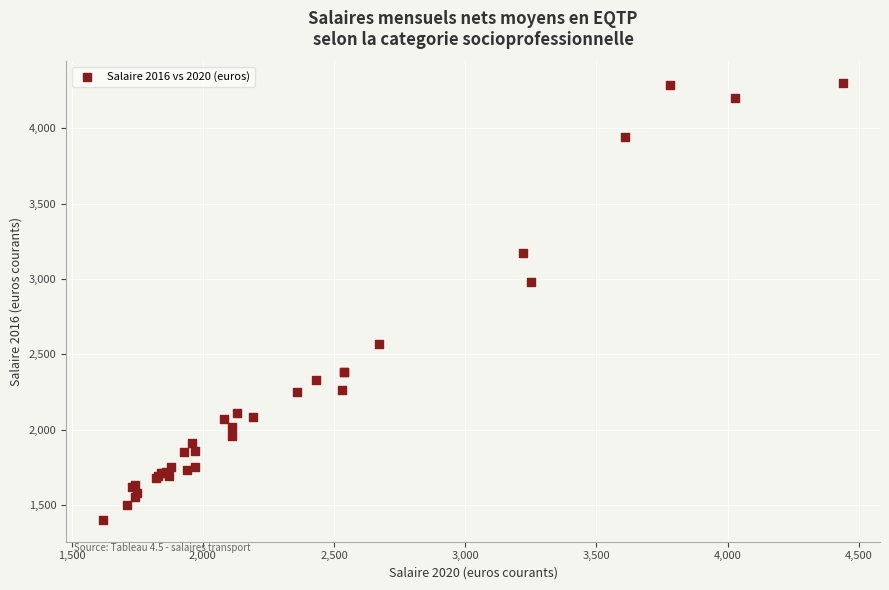

What Y value in the scatter plot is closest to 2850?

2980